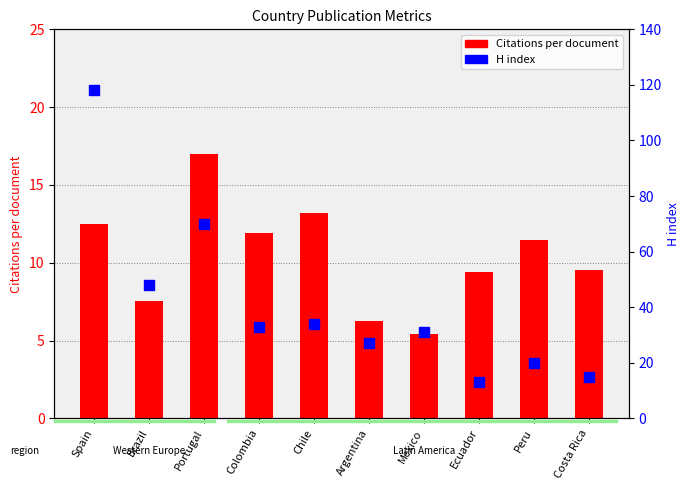

What is the spread (max minus min) of values at Brazil?

40.5